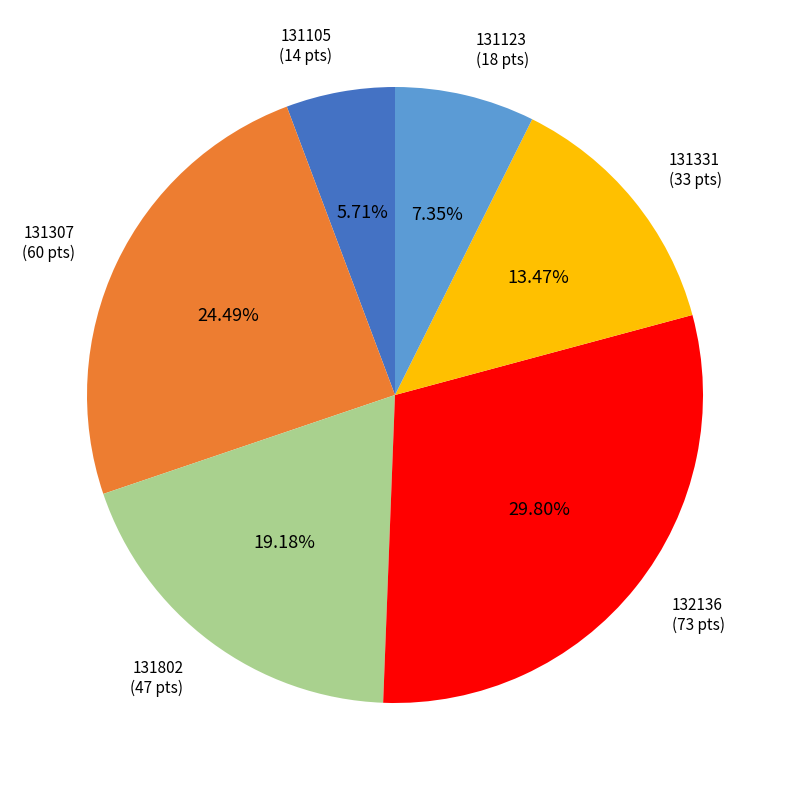

Does any single category account for the majority?

No